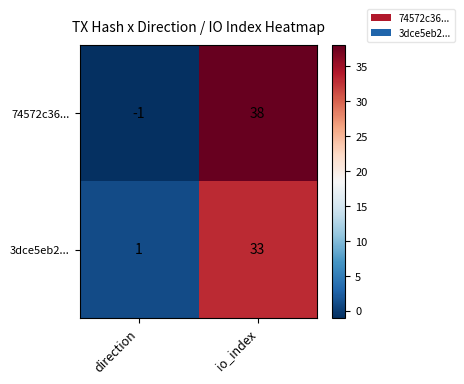

Reading left to right, list all the values displayed in this chart.

74572c36...: -1	38
3dce5eb2...: 1	33